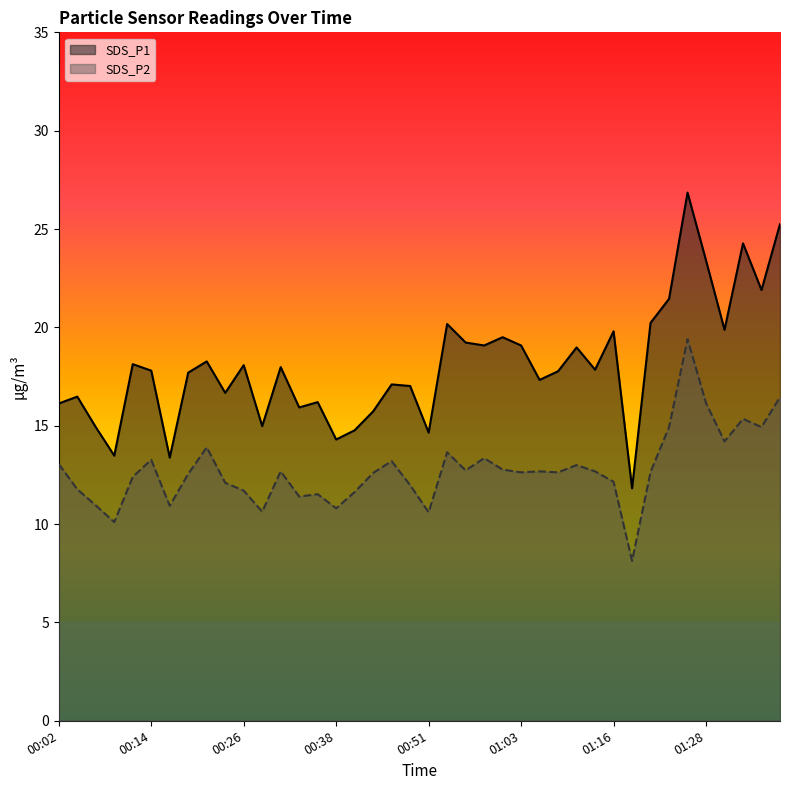

The value of SDS_P2 at 01:13 is 5.1. True or false?

False